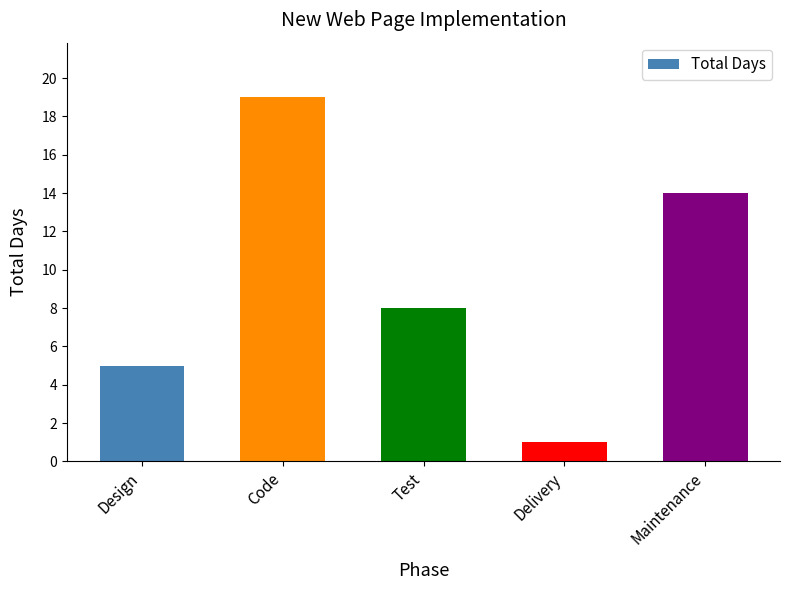

List the labels in order of value, largest first.

Code, Maintenance, Test, Design, Delivery